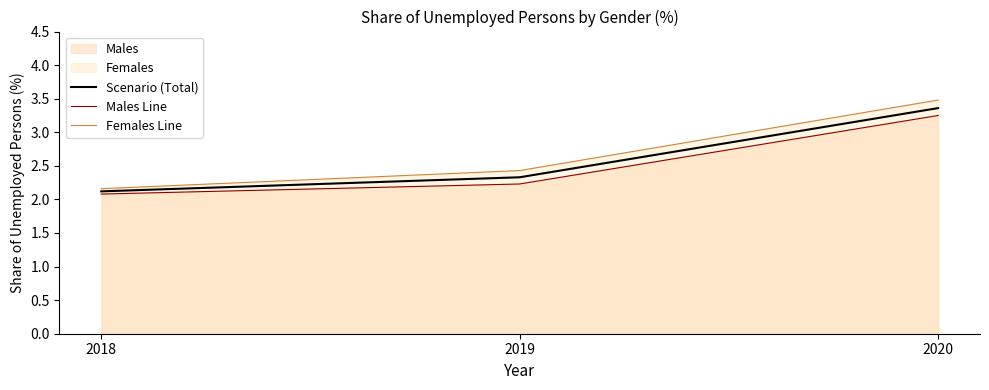

The Scenario (Total) series shows 2.3 at 2019. True or false?

True